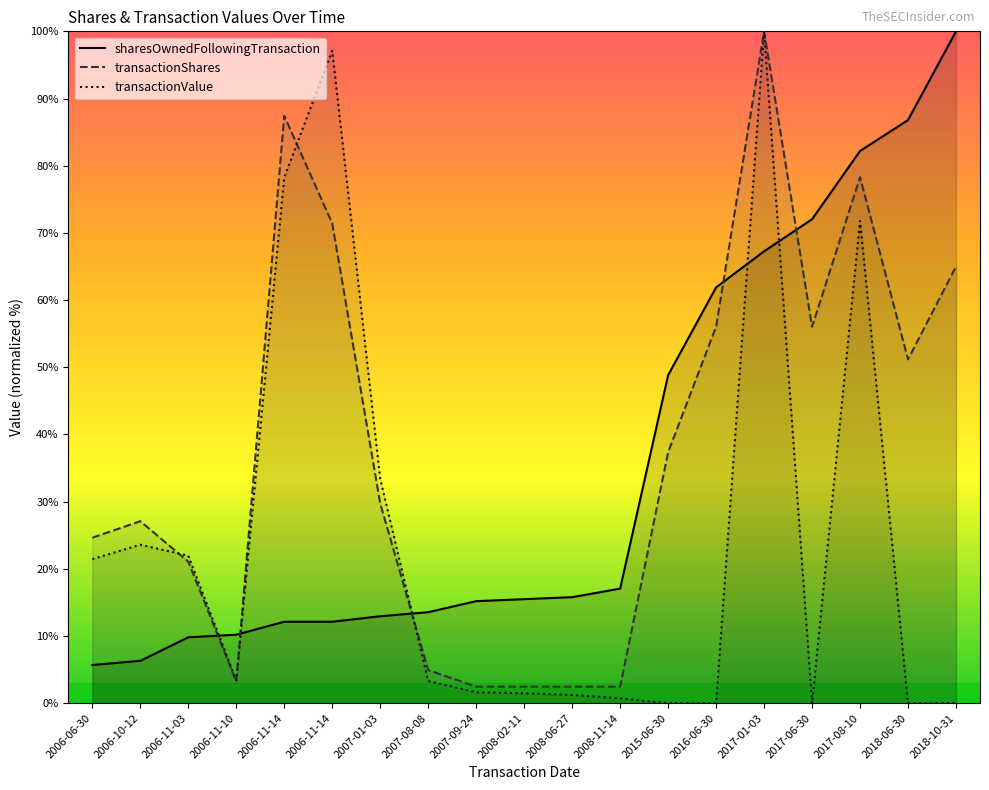

Reading left to right, list all the values displayed in this chart.

sharesOwnedFollowingTransaction: 5.7	6.3	9.8	10.2	12.1	12.1	12.9	13.5	15.2	15.5	15.8	17.0	48.8	61.9	67.2	72.0	82.2	86.8	100.0
transactionShares: 24.6	27.1	21.1	3.2	87.4	71.4	29.7	4.9	2.5	2.5	2.5	2.5	37.4	56.0	100.0	56.0	78.3	51.2	65.0
transactionValue: 21.4	23.6	21.9	3.4	78.3	97.1	33.4	3.3	1.6	1.5	1.2	0.7	0.0	0.0	100.0	0.0	71.8	0.0	0.0